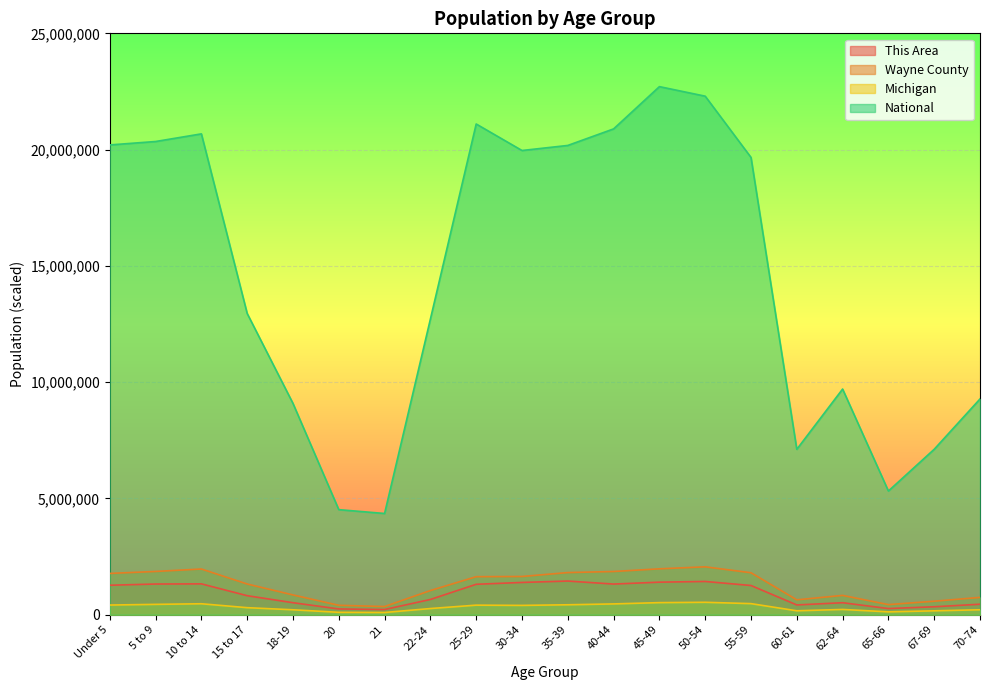

True or false: Wayne County and Michigan cross at least once.

False